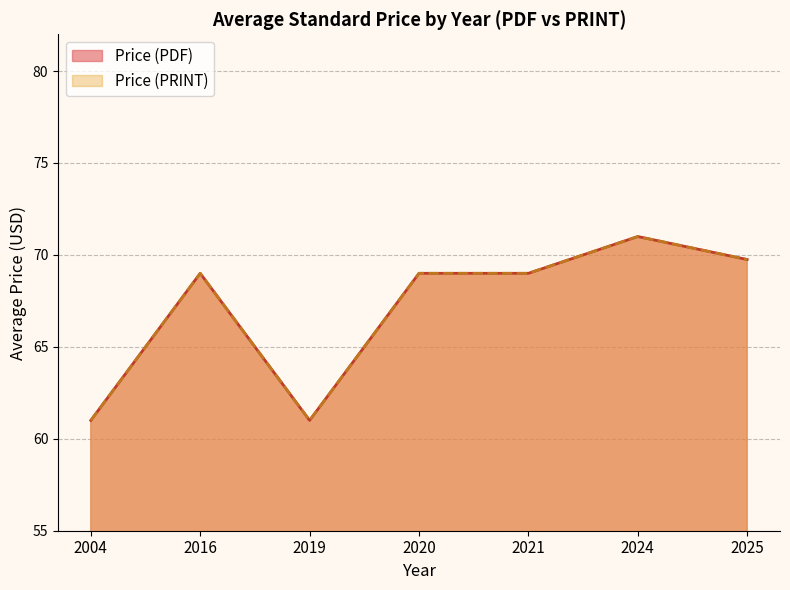

Where is the first local minimum for Price (PDF)?

2019